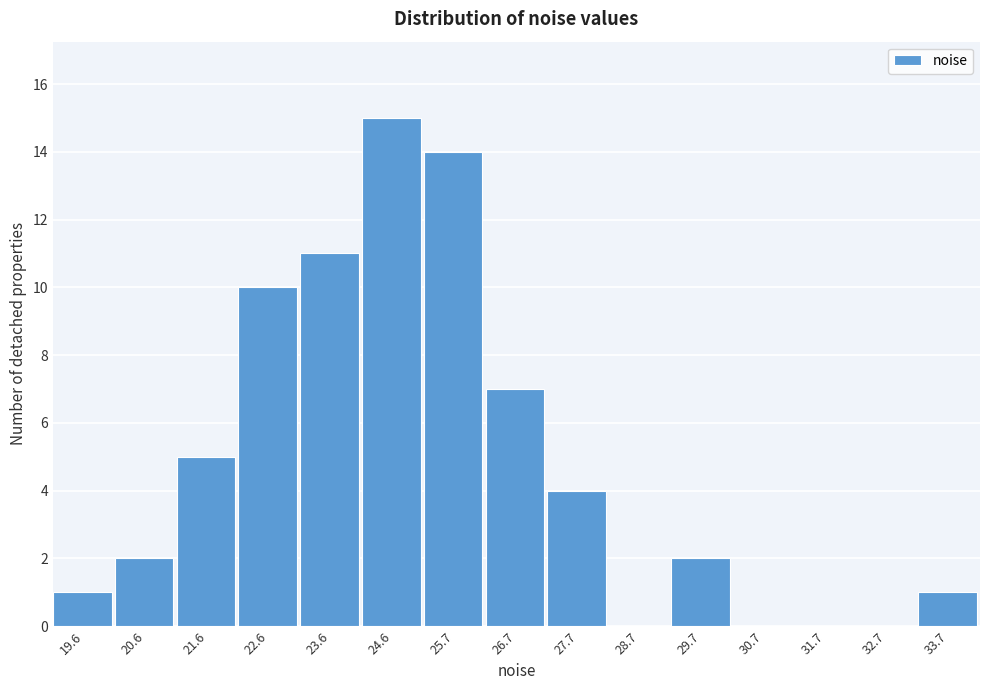

Reading left to right, transcribe all the data shown in this chart.

19.6=1	20.6=2	21.6=5	22.6=10	23.6=11	24.6=15	25.7=14	26.7=7	27.7=4	28.7=0	29.7=2	30.7=0	31.7=0	32.7=0	33.7=1